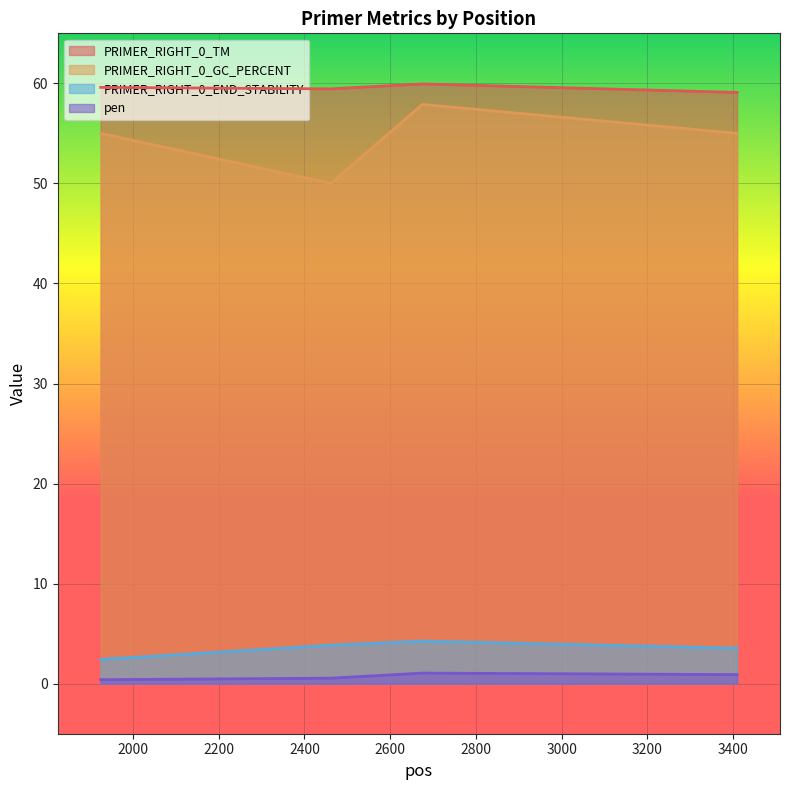

Does the chart display data point markers on the line(s)?

No